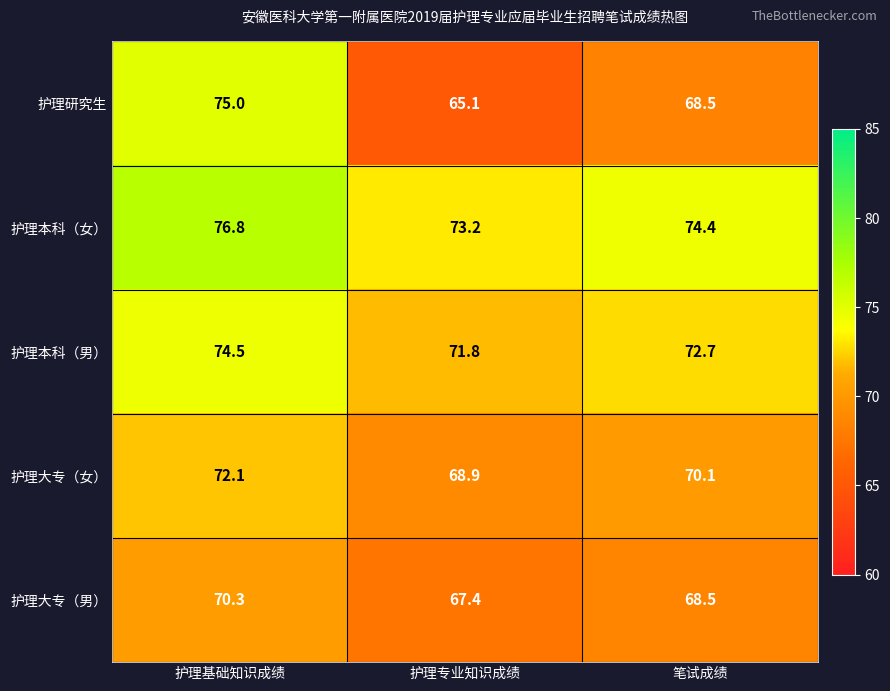

At how many categories does at least one series exceed 74?

2